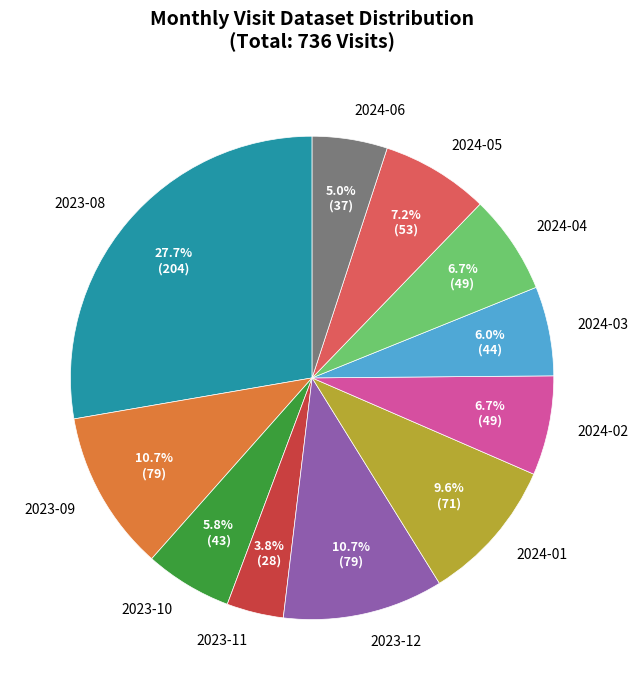

Is 2024-04 the majority of the pie?

No